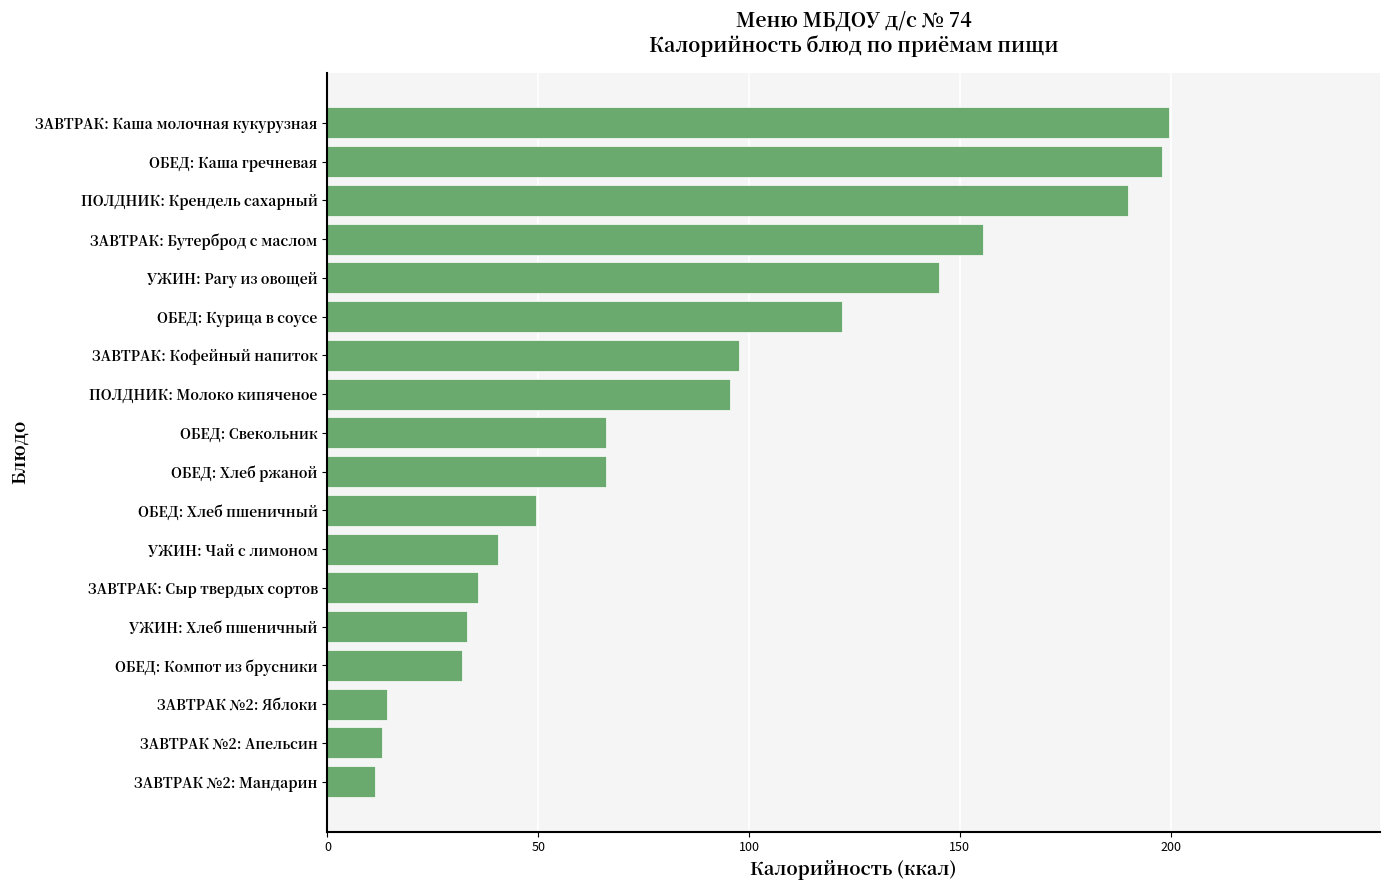

How many series are shown in this chart?

1